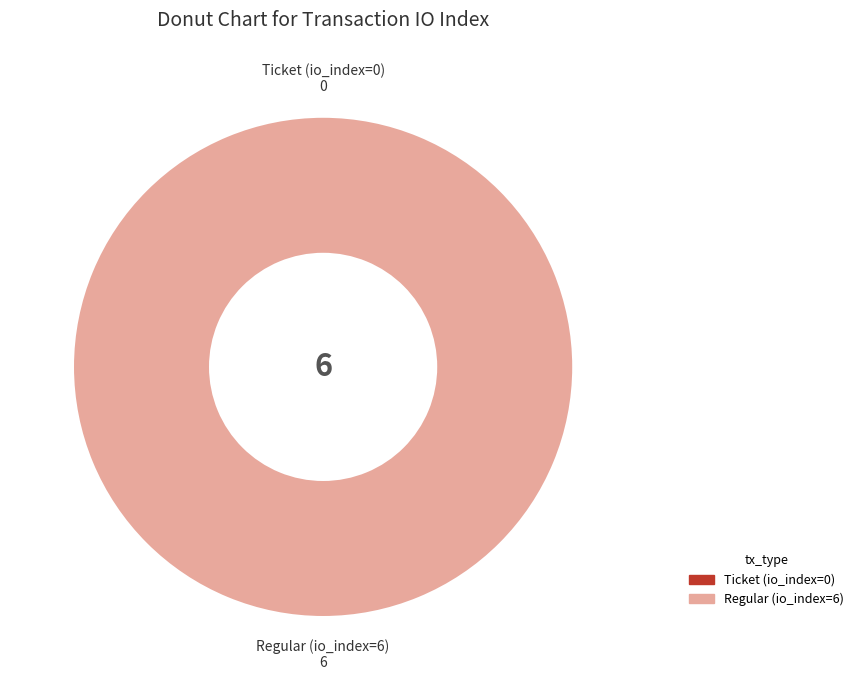

Which category has the smallest portion of the pie?

Ticket (io_index=0)